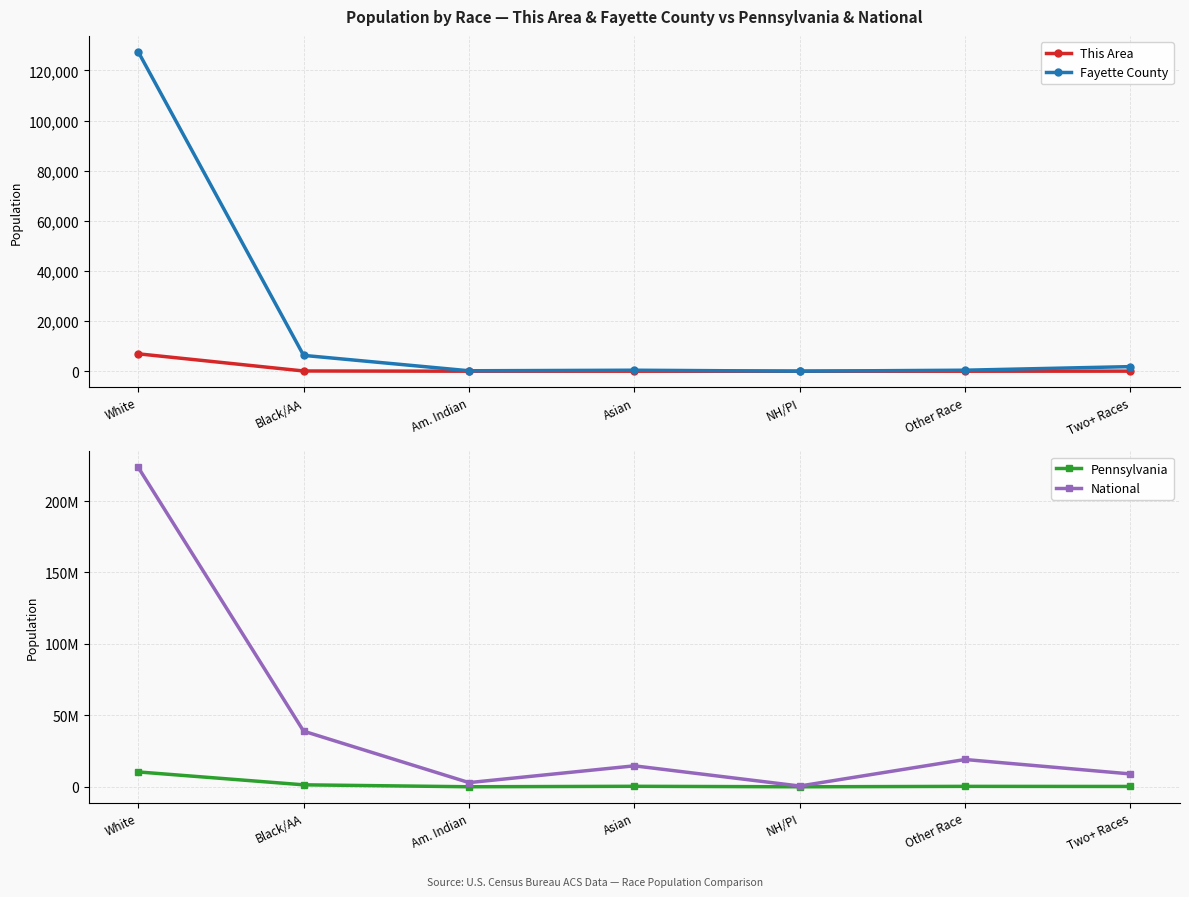

At how many categories does at least one series exceed 159543142?

1